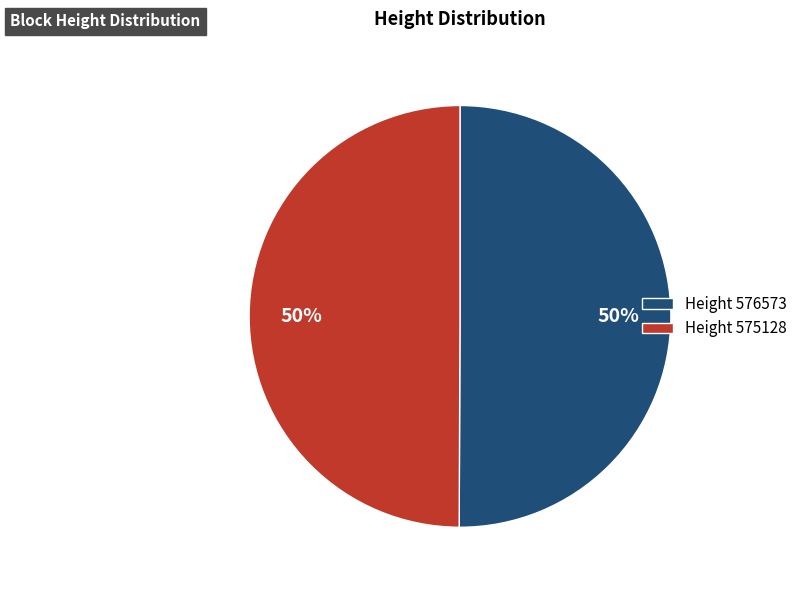

To the nearest percent, what percentage of the pie is Height 576573?

50%